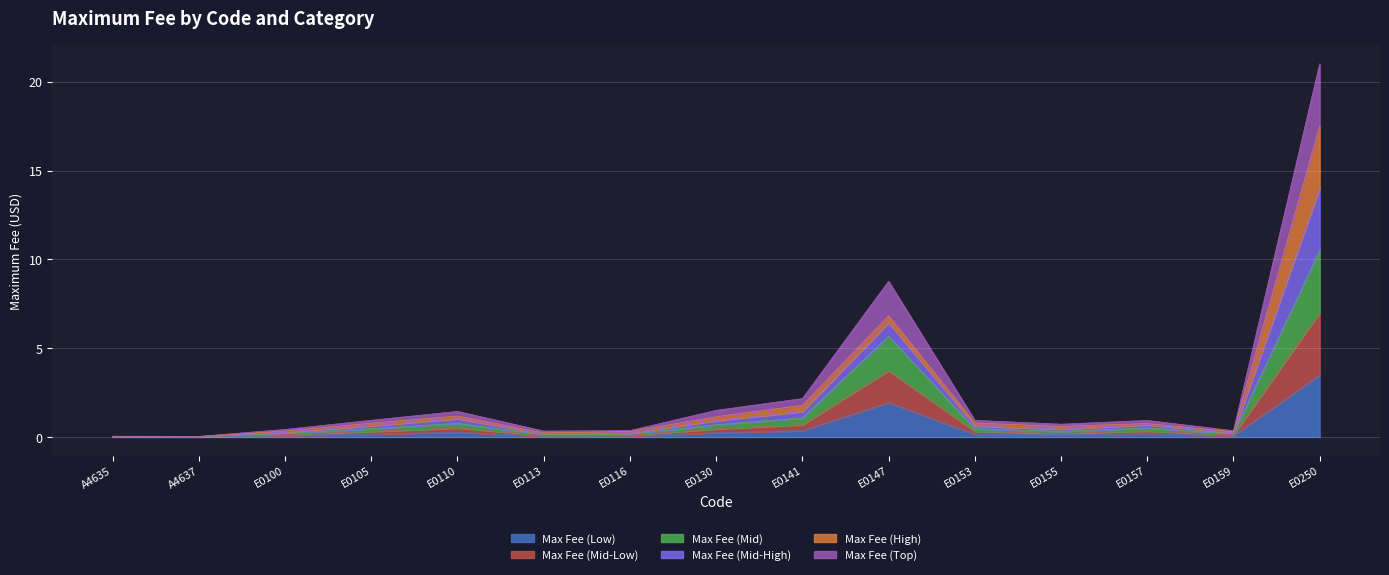

In Max Fee (Low), how many points are lower than both neighbors (excluding endpoints)?

4